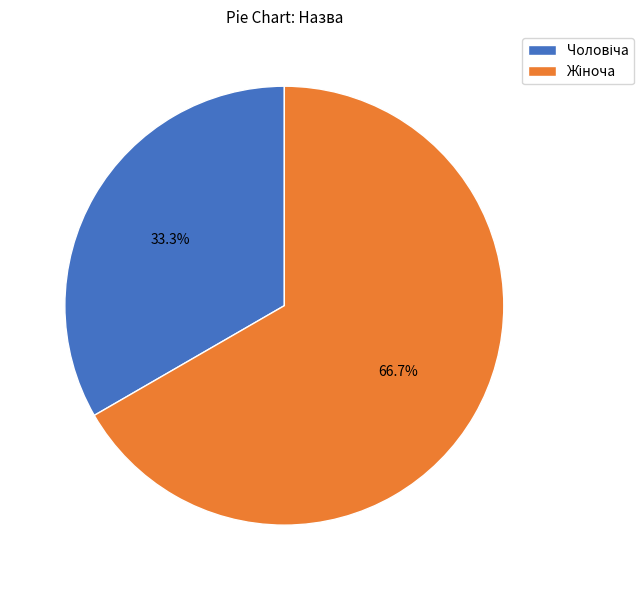

Is there a majority slice in this chart?

Yes